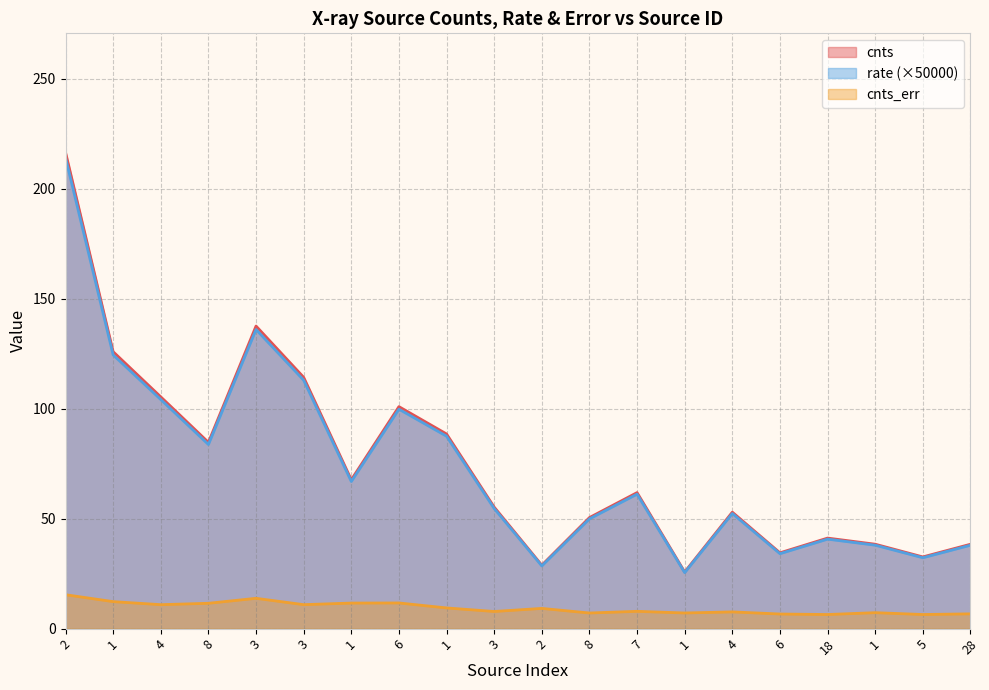

Between 1 and 2, which series saw the biggest shift?

cnts